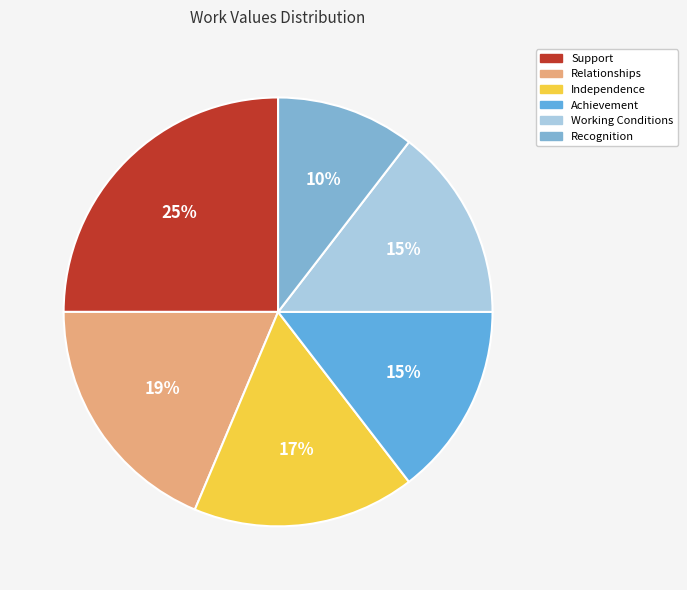

To the nearest percent, what percentage of the pie is Achievement?

15%